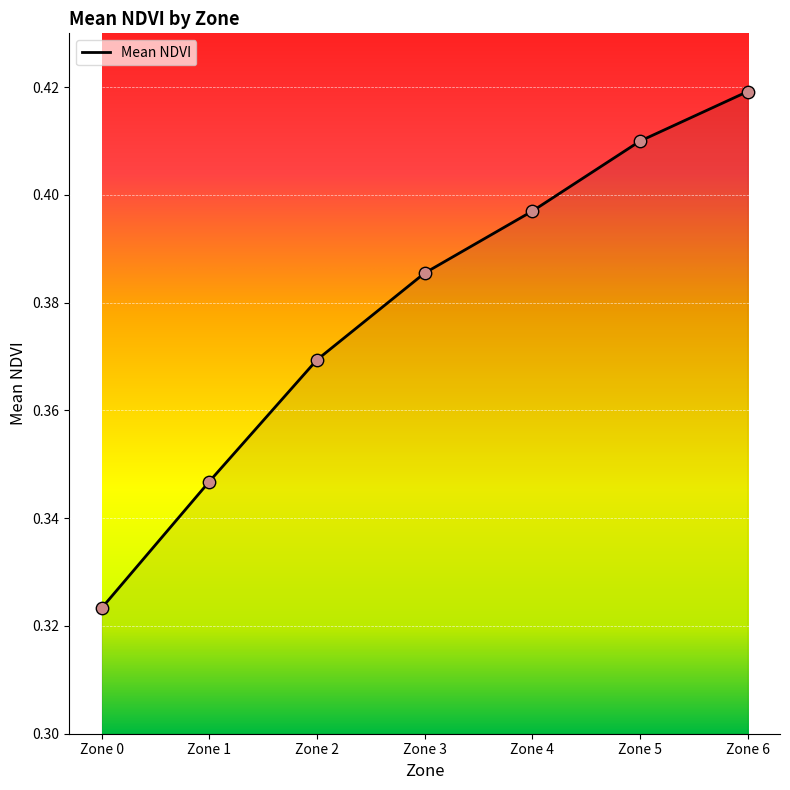

At which category does the chart reach its minimum across all series?

Zone 0